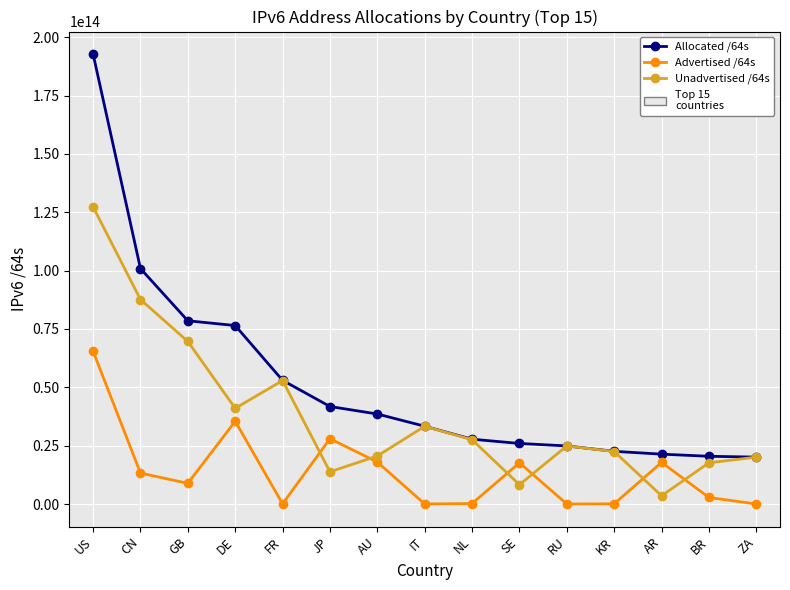

In Unadvertised /64s, how many points are higher than both neighbors (excluding endpoints)?

3